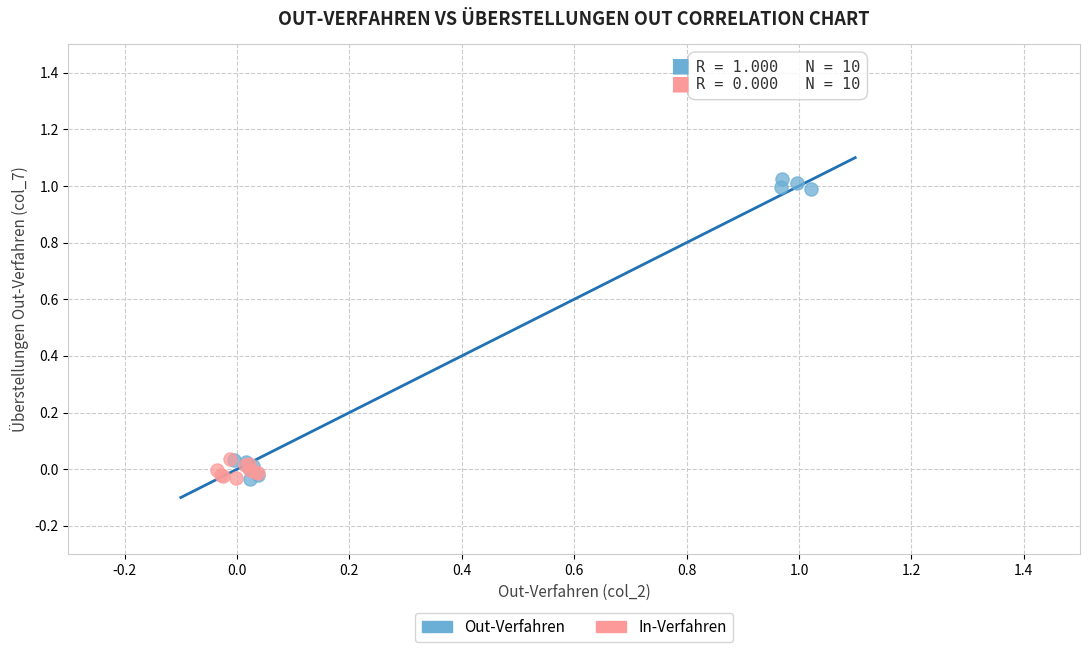

Which series contains the highest Y value?

Out-Verfahren